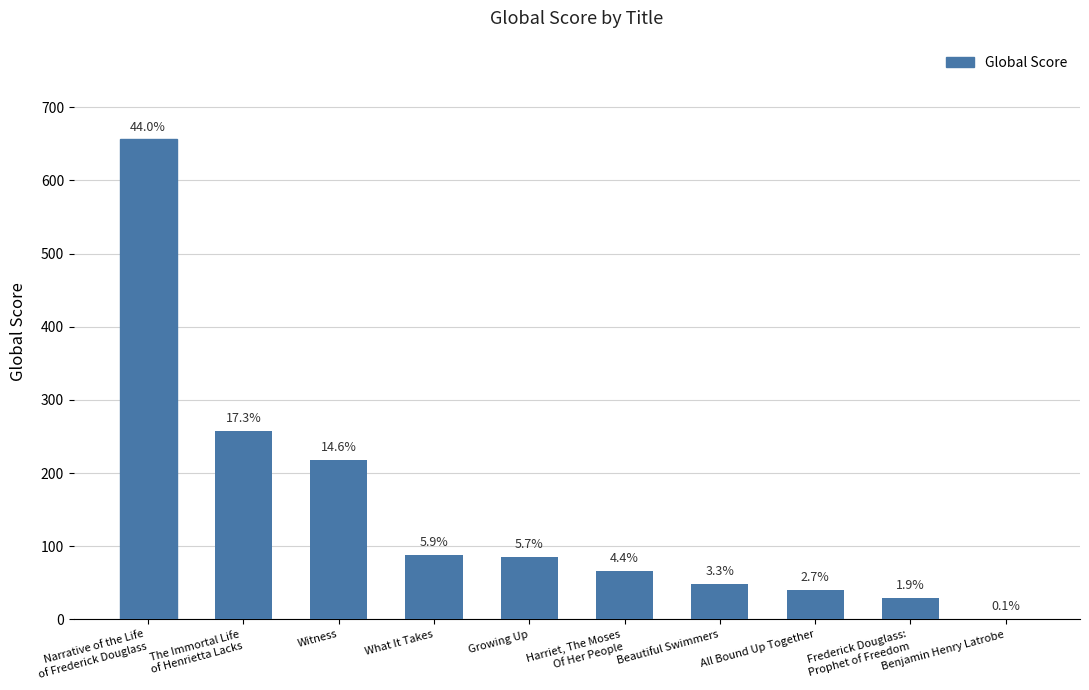

Are the bars horizontal?

No